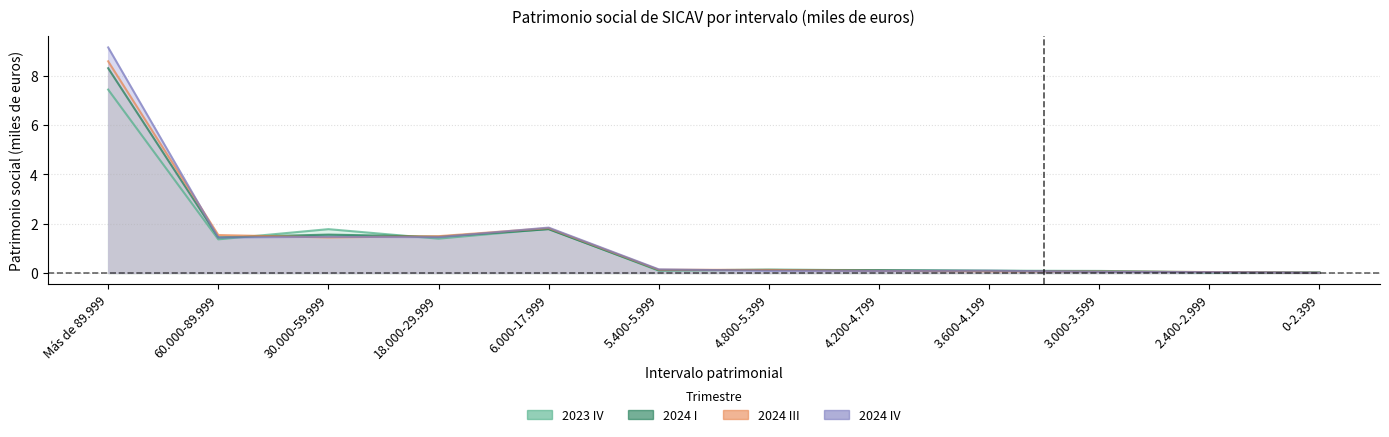

Which category has the lowest value in the 2024 I series?

0-2.399